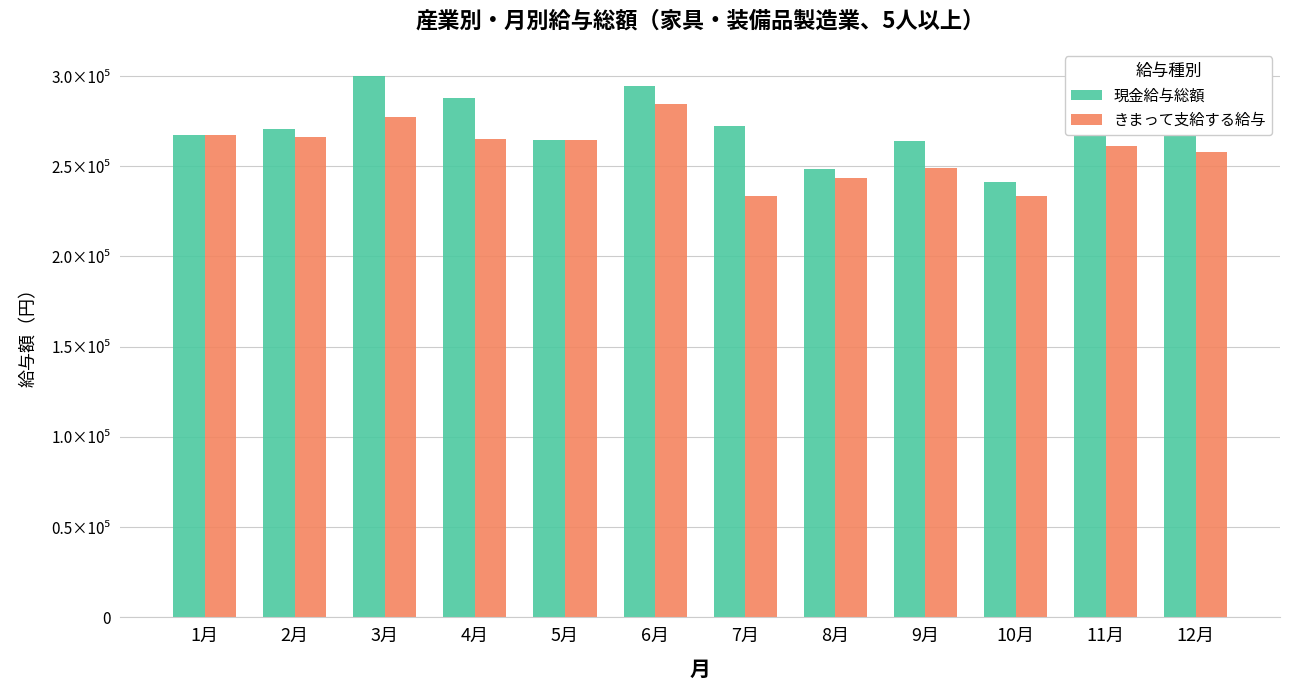

At 10月, list the series in order from largest to smallest.

現金給与総額, きまって支給する給与